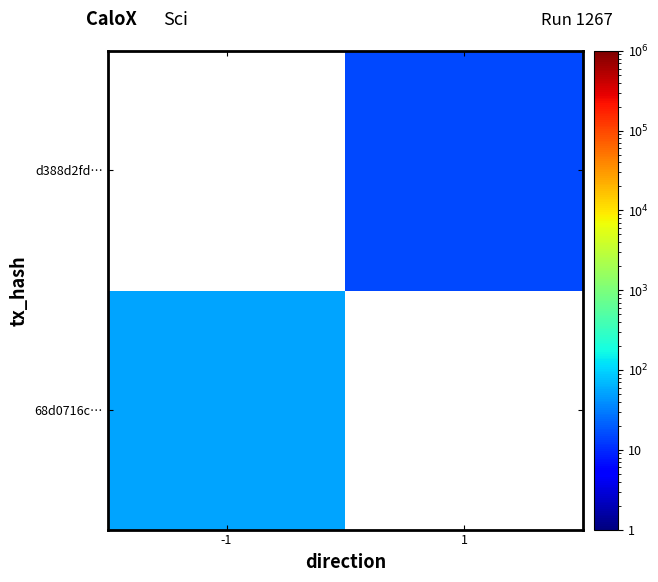

Rank the series by their maximum value, from lowest to highest.

68d0716c…, d388d2fd…